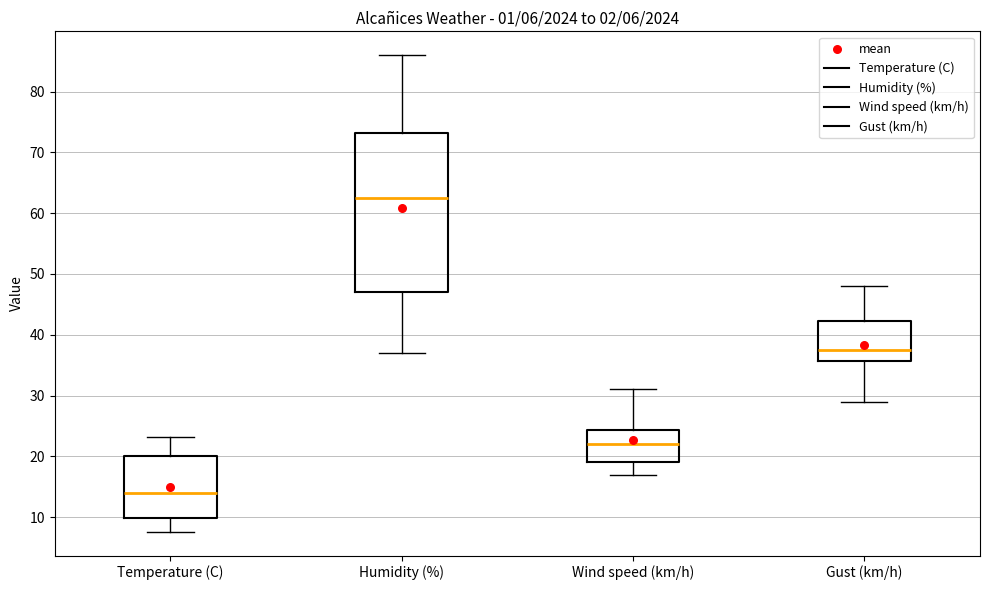

Which box has the highest median line?

Humidity (%)